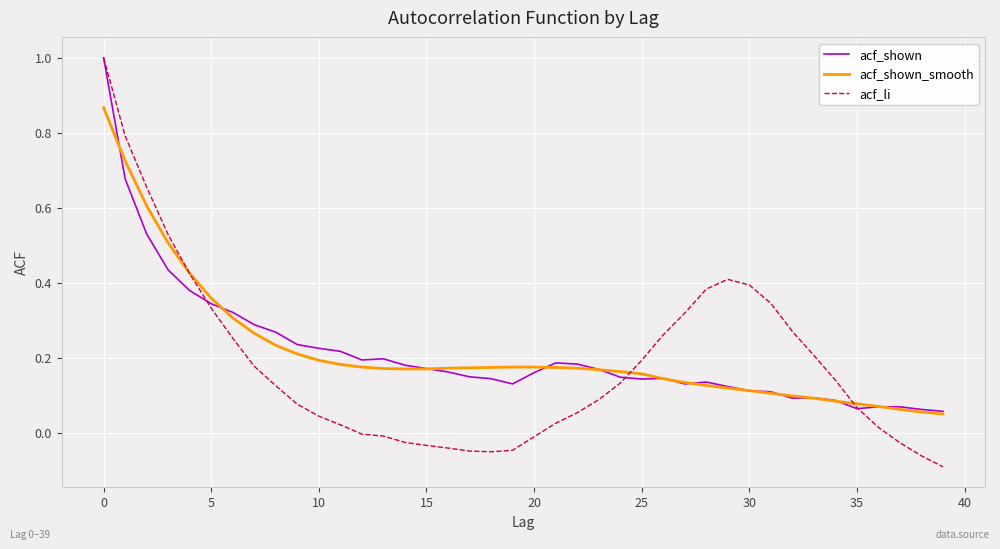

Which series has the largest range (max minus min)?

acf_li